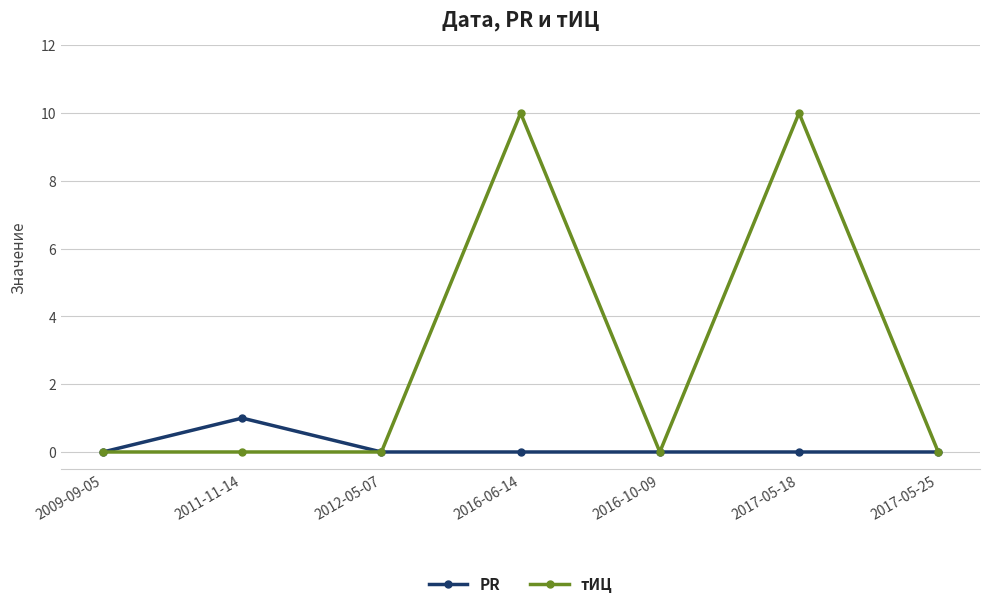

How many distinct data groups are displayed?

2